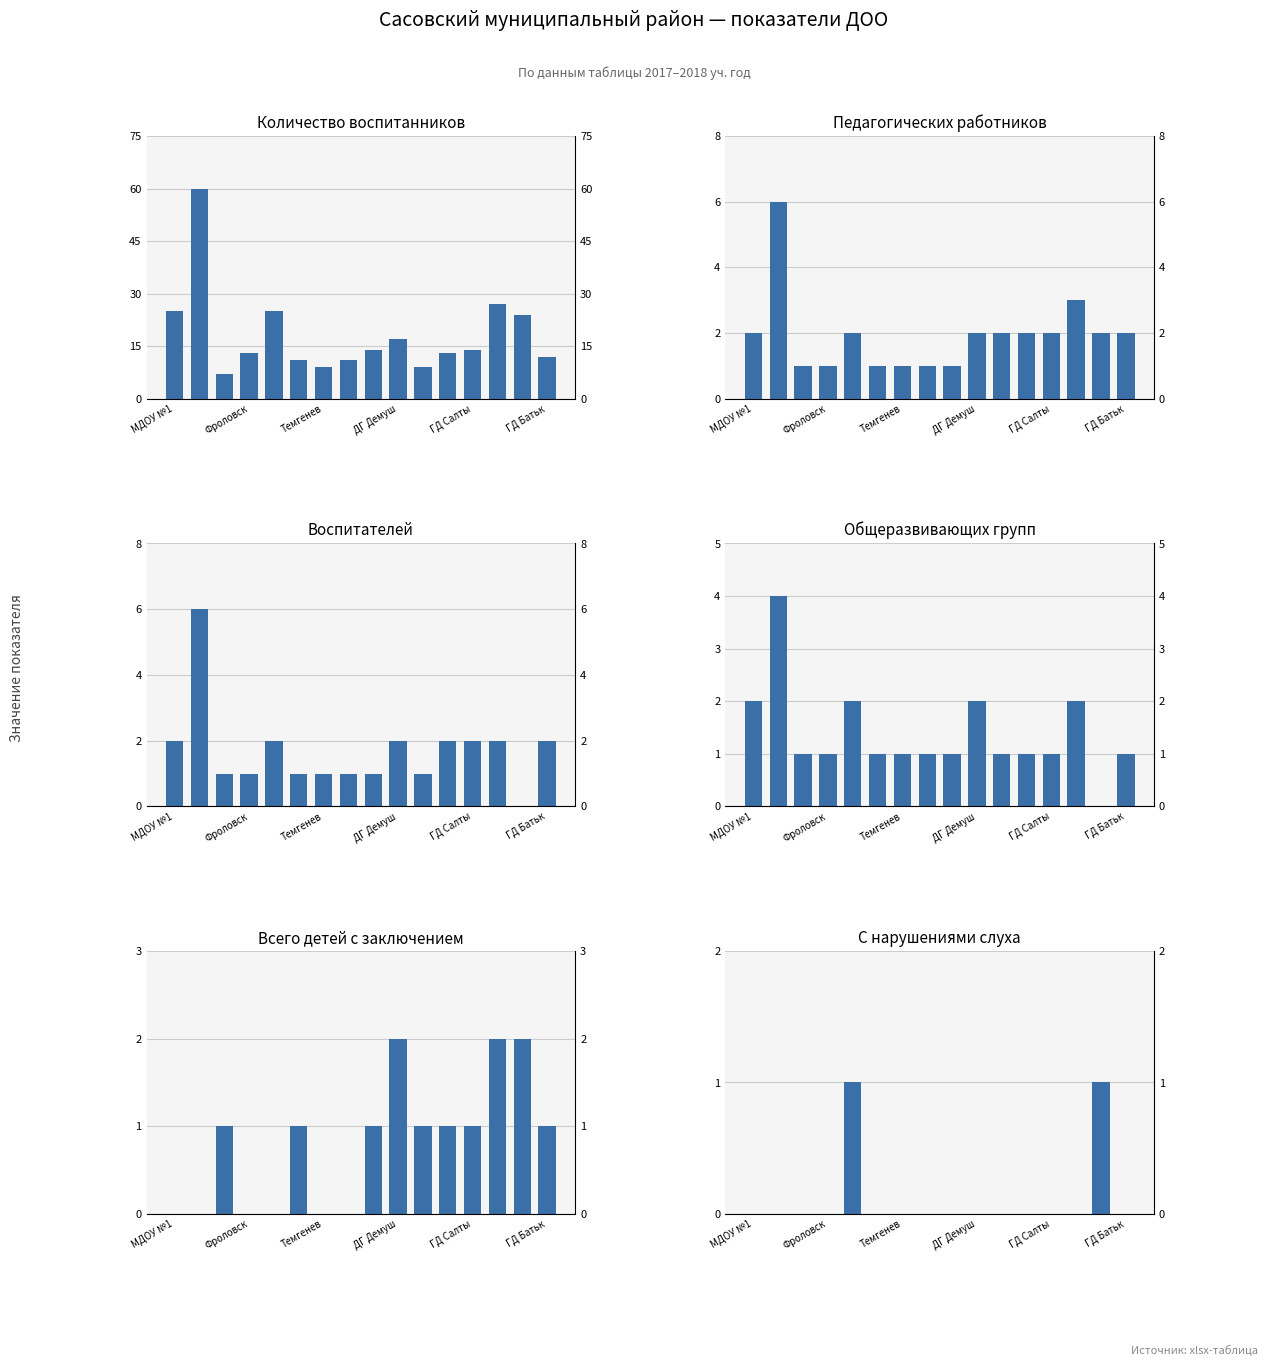

The value of Количество воспитанников at 7 is 18. True or false?

False